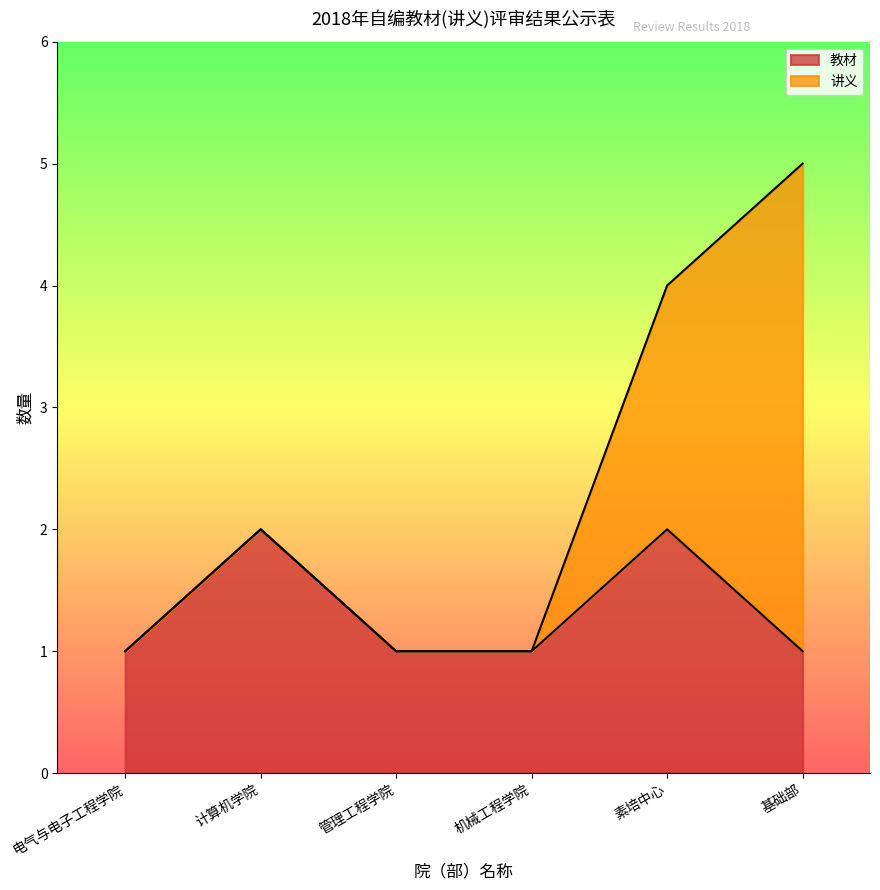

At which category is the sum across all series the highest?

基础部